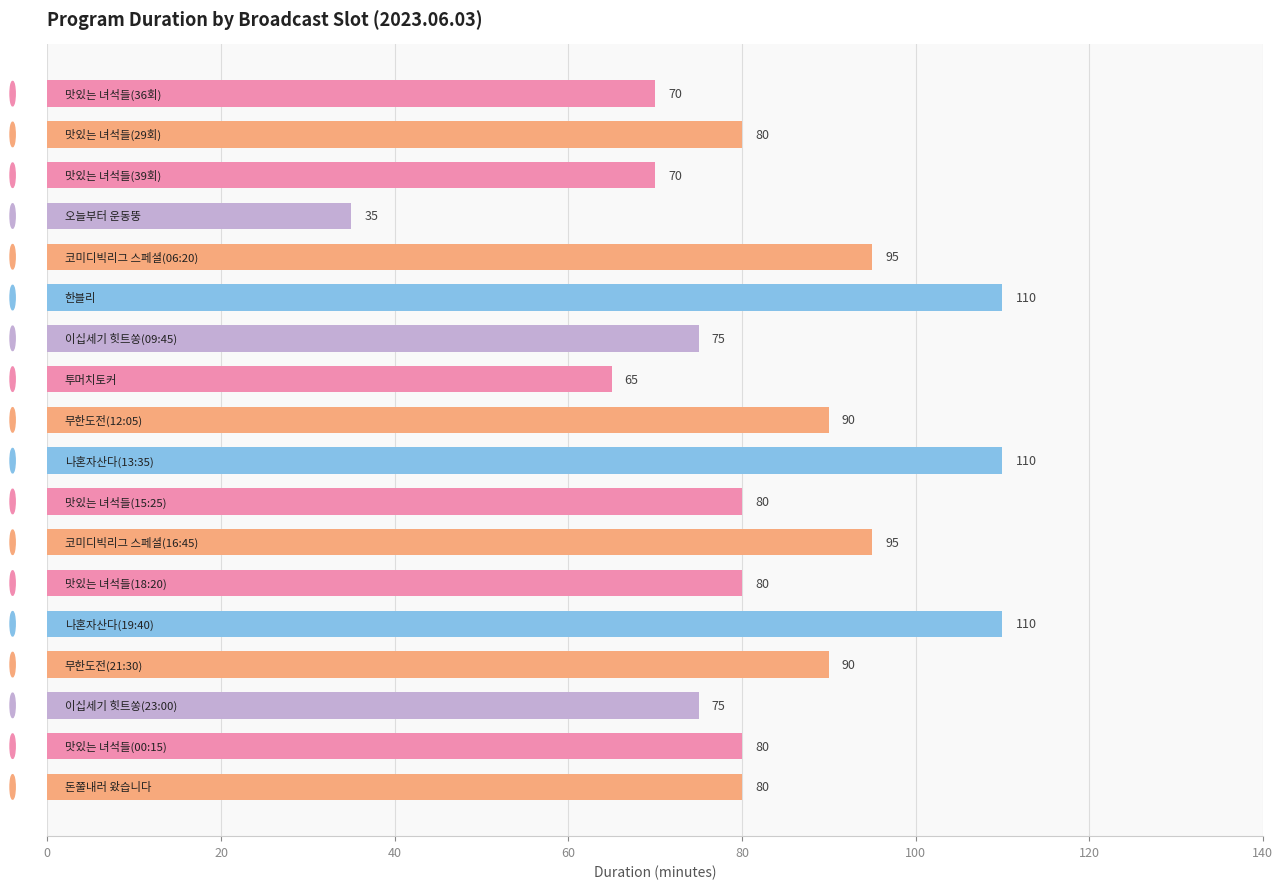

Reading bottom to top, list all the values displayed in this chart.

80	80	75	90	110	80	95	80	110	90	65	75	110	95	35	70	80	70